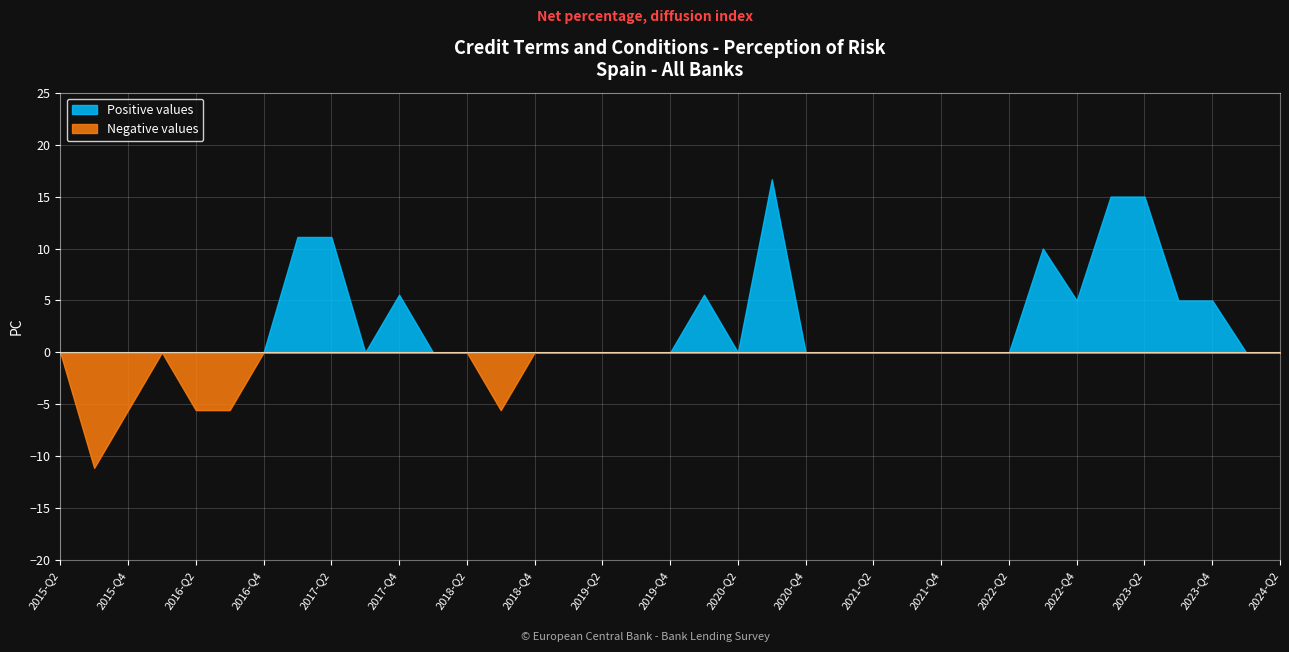

What is the difference between the maximum and second lowest values in the Negative values series?

5.6